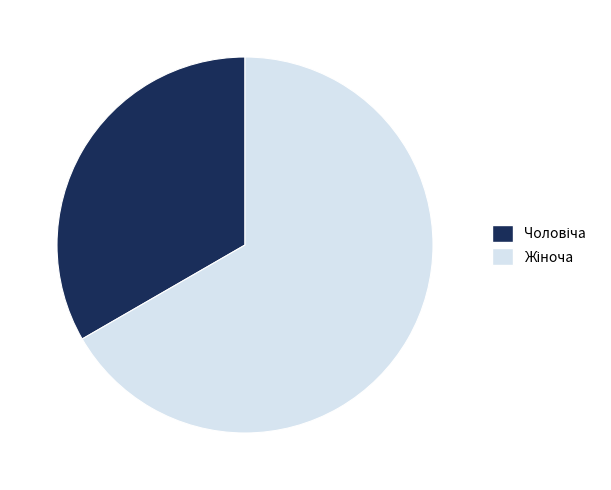

Does any single category account for the majority?

Yes